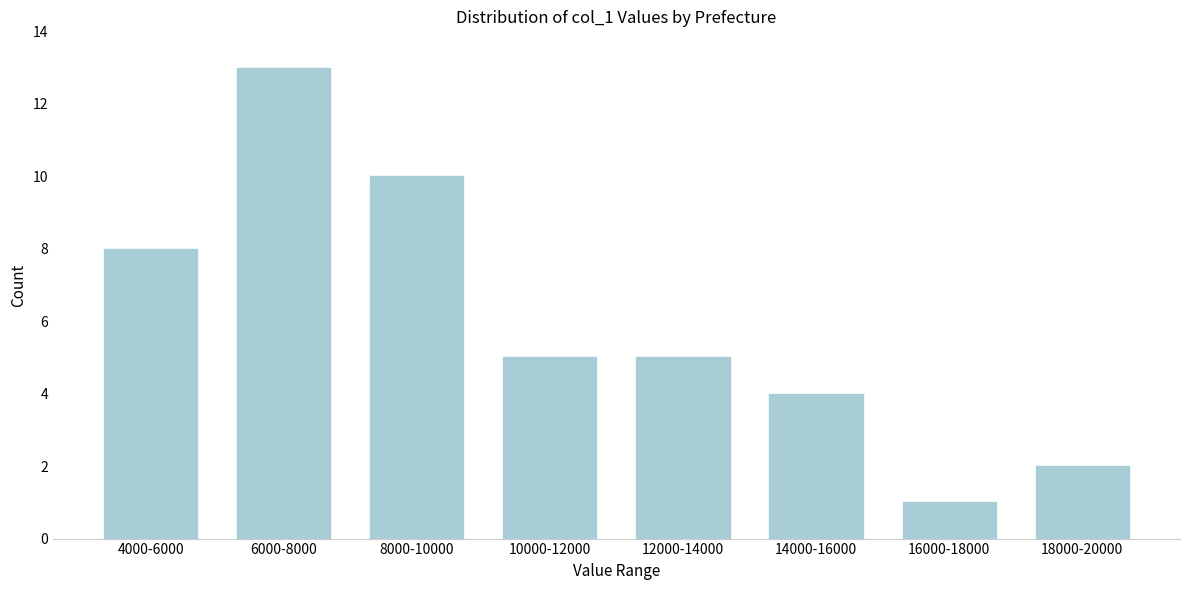

Reading right to left, list all the values displayed in this chart.

18000-20000=2	16000-18000=1	14000-16000=4	12000-14000=5	10000-12000=5	8000-10000=10	6000-8000=13	4000-6000=8